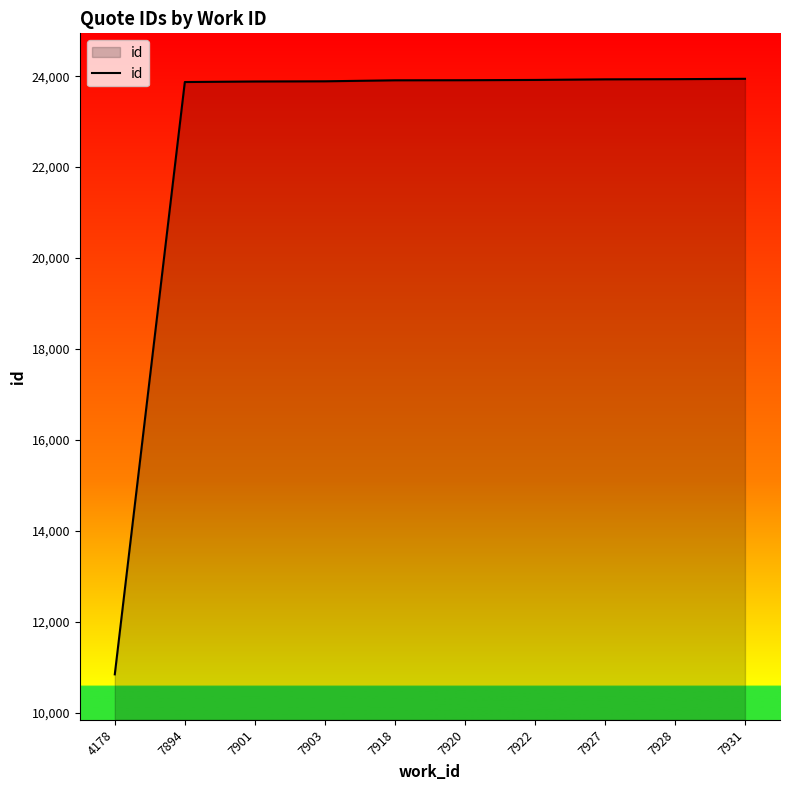

What is the minimum value shown in the chart?

10844